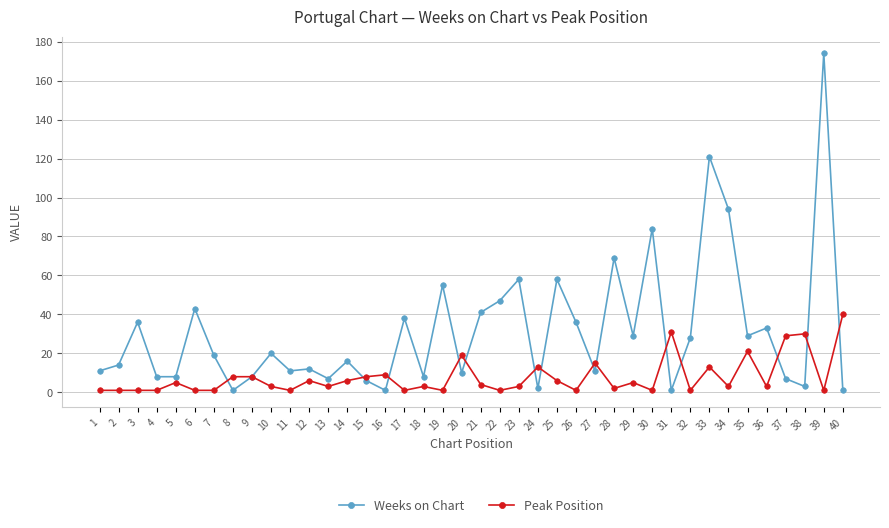

At which label does Weeks on Chart reach its peak?

39